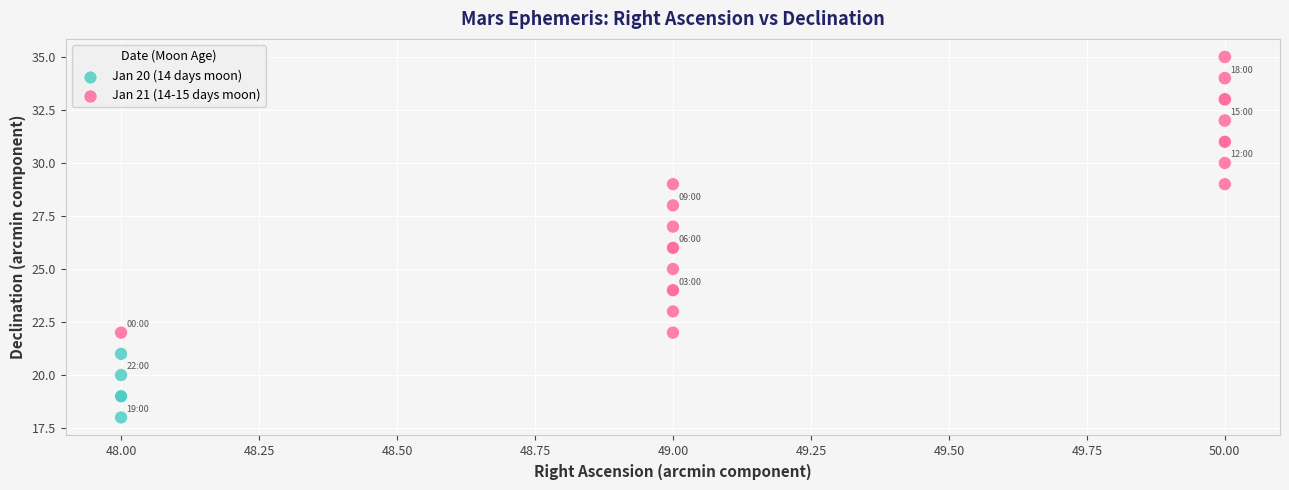

Which series reaches the minimum Y coordinate?

Jan 20 (14 days moon)